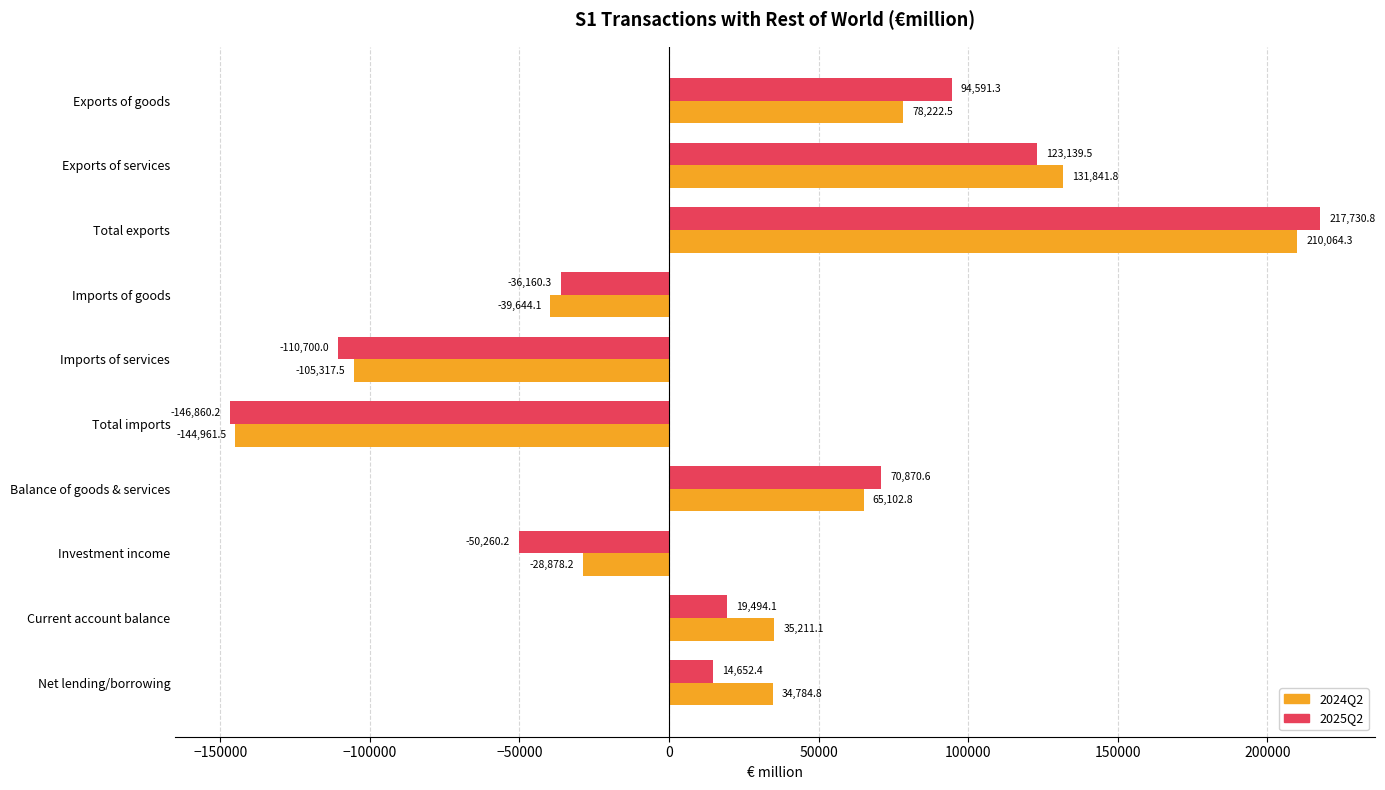

What is the smallest value displayed?

-146860.2